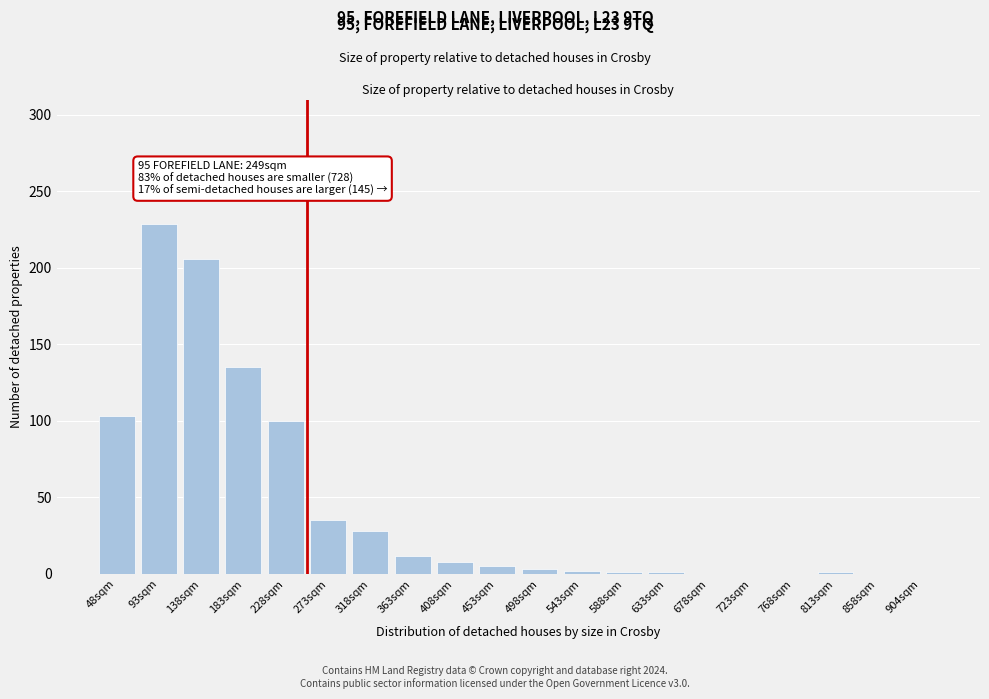

What is the maximum value shown in the chart?

229